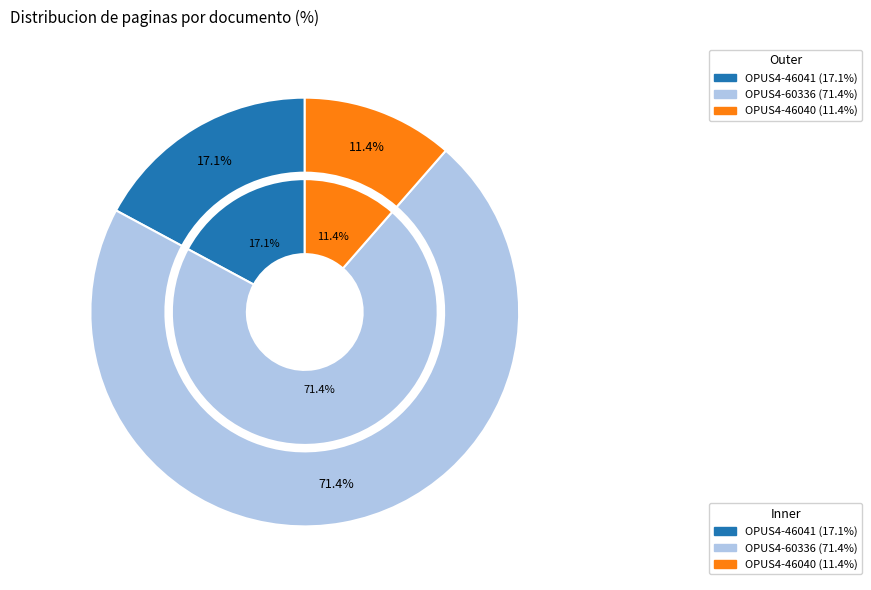

Rank the categories by value from highest to lowest.

OPUS4-60336, OPUS4-46041, OPUS4-46040